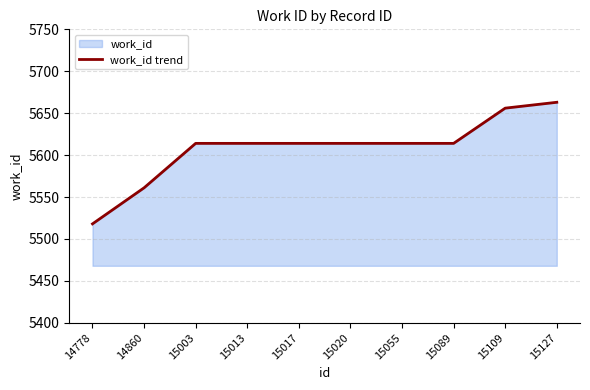

What is the greatest value displayed?

5663